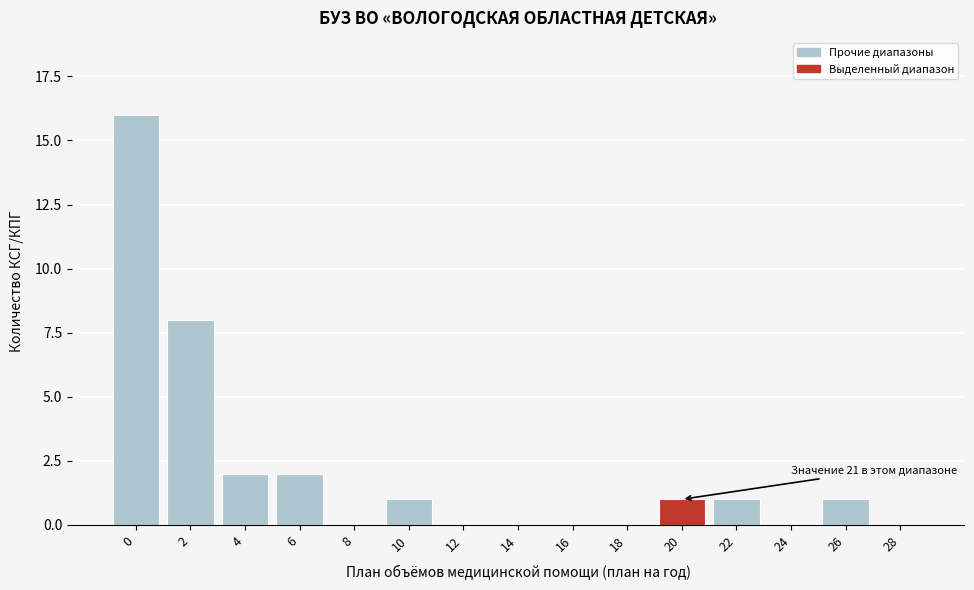

Between 28 and 10, which is larger?

10